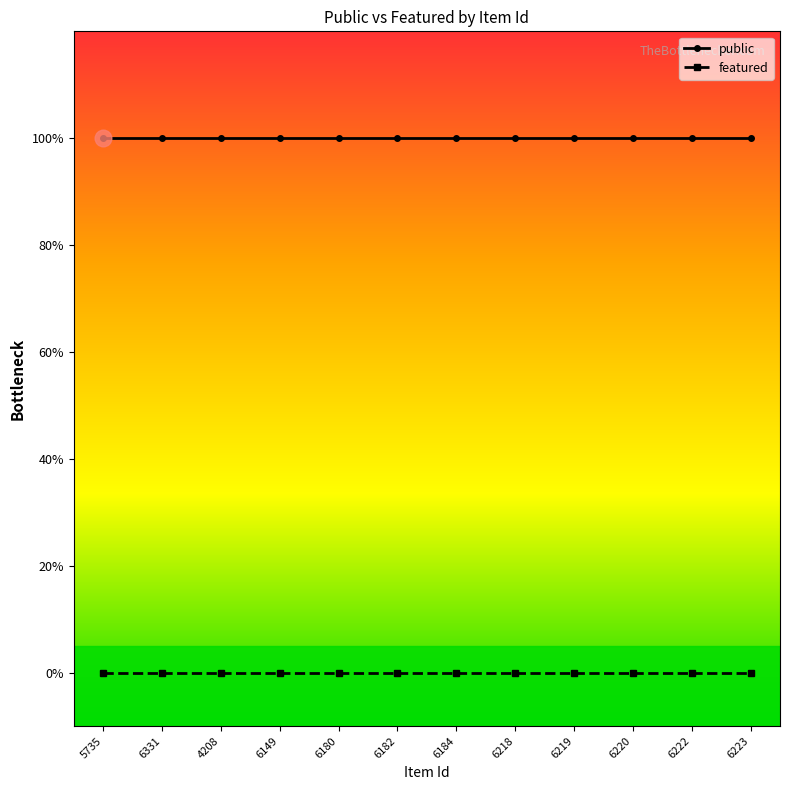

List the labels in order of public value, largest first.

5735, 6331, 4208, 6149, 6180, 6182, 6184, 6218, 6219, 6220, 6222, 6223